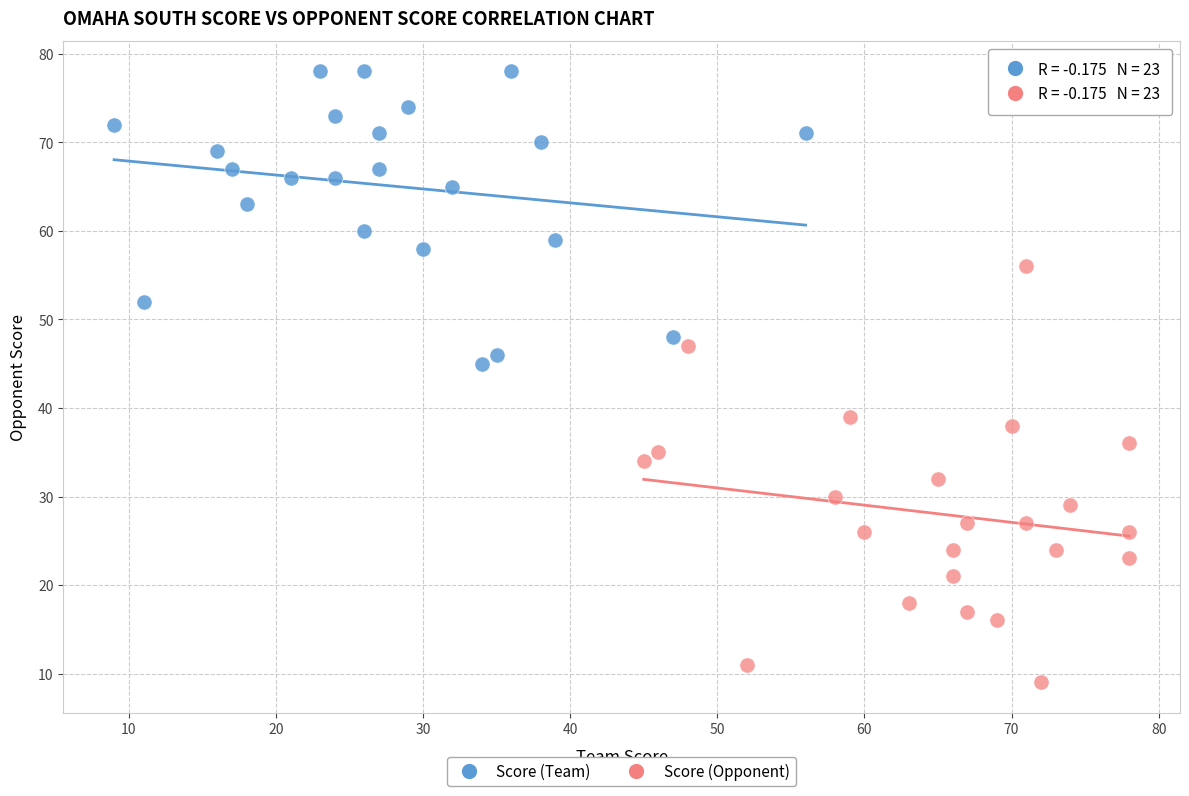

Which series contains the lowest Y value?

Score (Opponent)